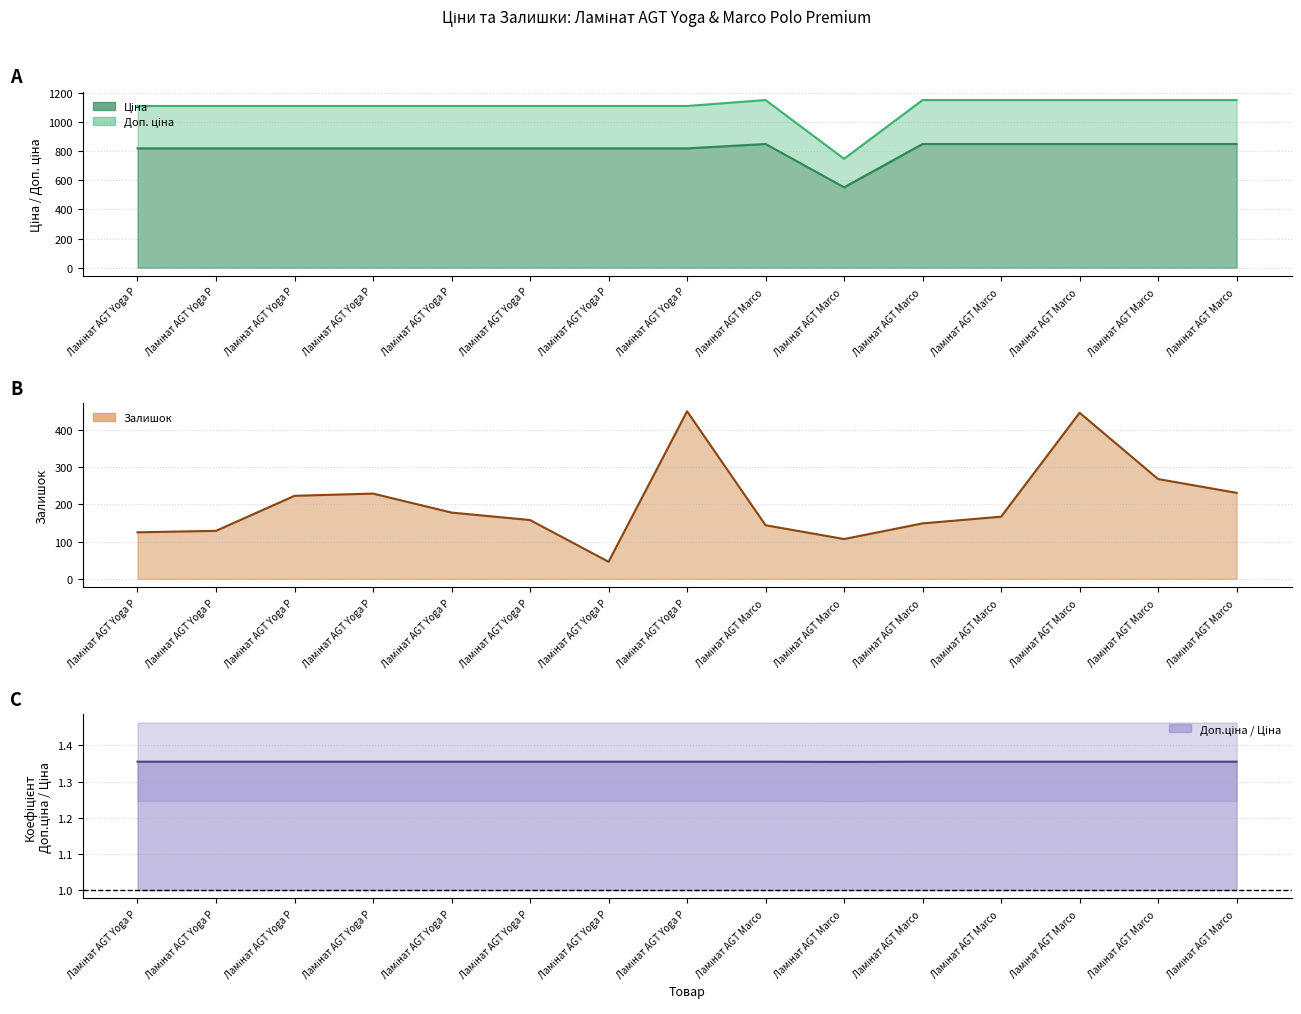

Rank the categories by value from lowest to highest.

Ламінат AGT Marco , Ламінат AGT Yoga P, Ламінат AGT Yoga P, Ламінат AGT Yoga P, Ламінат AGT Yoga P, Ламінат AGT Yoga P, Ламінат AGT Yoga P, Ламінат AGT Yoga P, Ламінат AGT Yoga P, Ламінат AGT Marco , Ламінат AGT Marco , Ламінат AGT Marco , Ламінат AGT Marco , Ламінат AGT Marco , Ламінат AGT Marco 